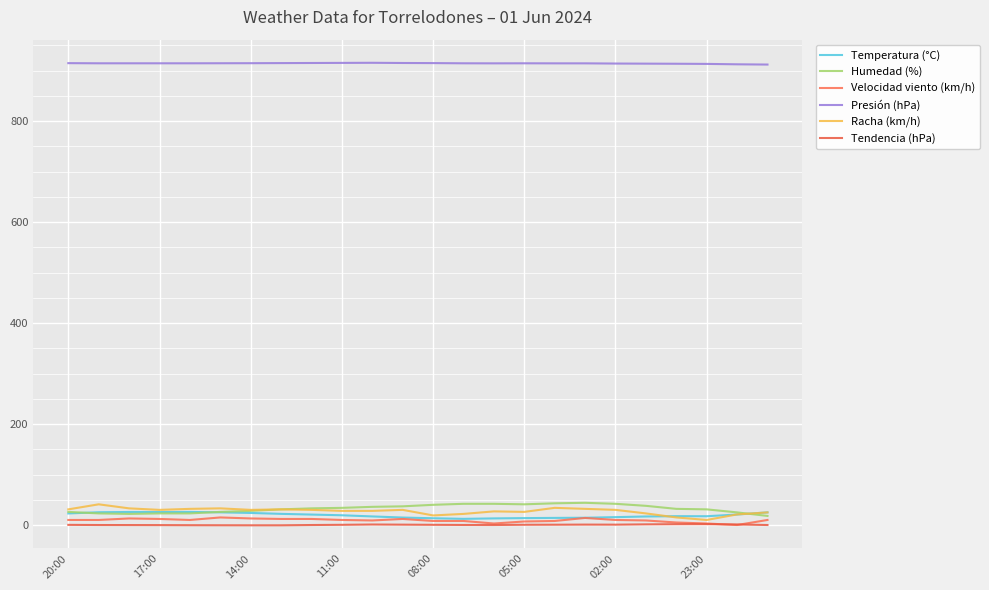

At which category does Racha (km/h) reach its first local valley?

17:00